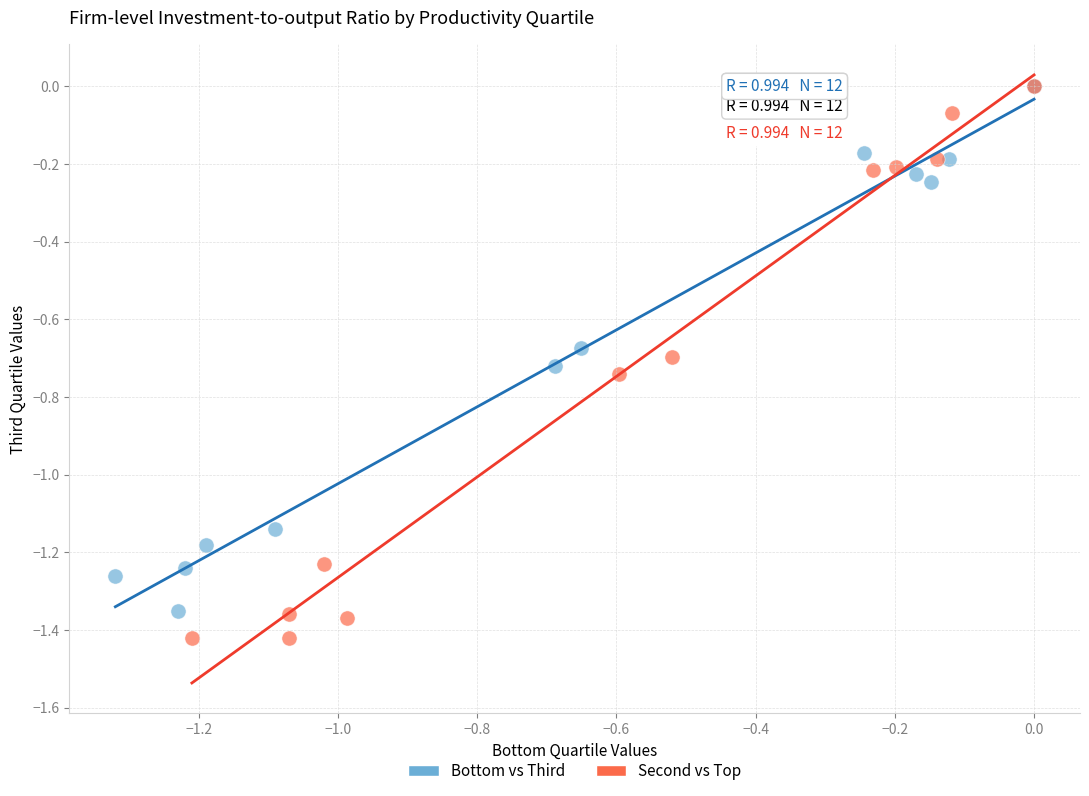

Which series has the widest spread of Y values?

Second vs Top